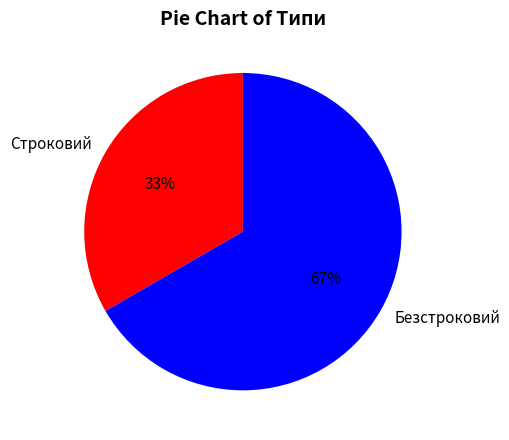

Rank the categories by value from lowest to highest.

Строковий, Безстроковий